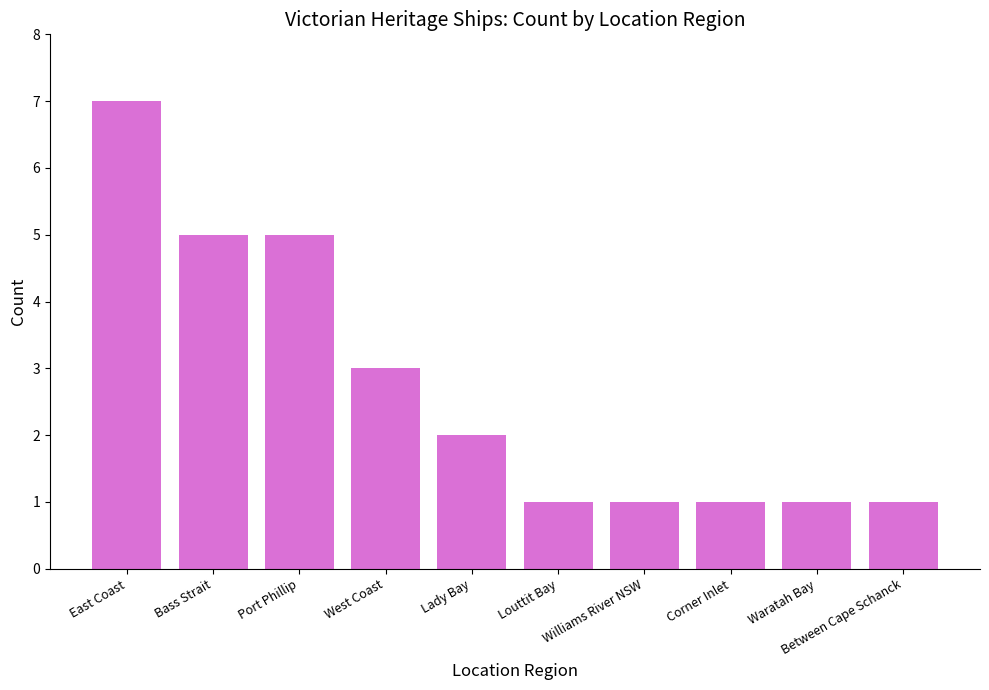

What position from the left is East Coast?

1